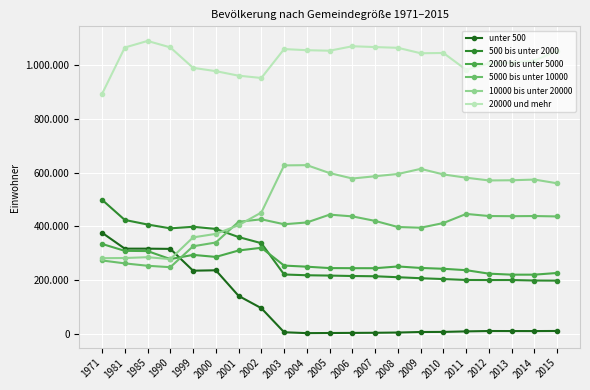

Is this an area chart (filled region under the line)?

No